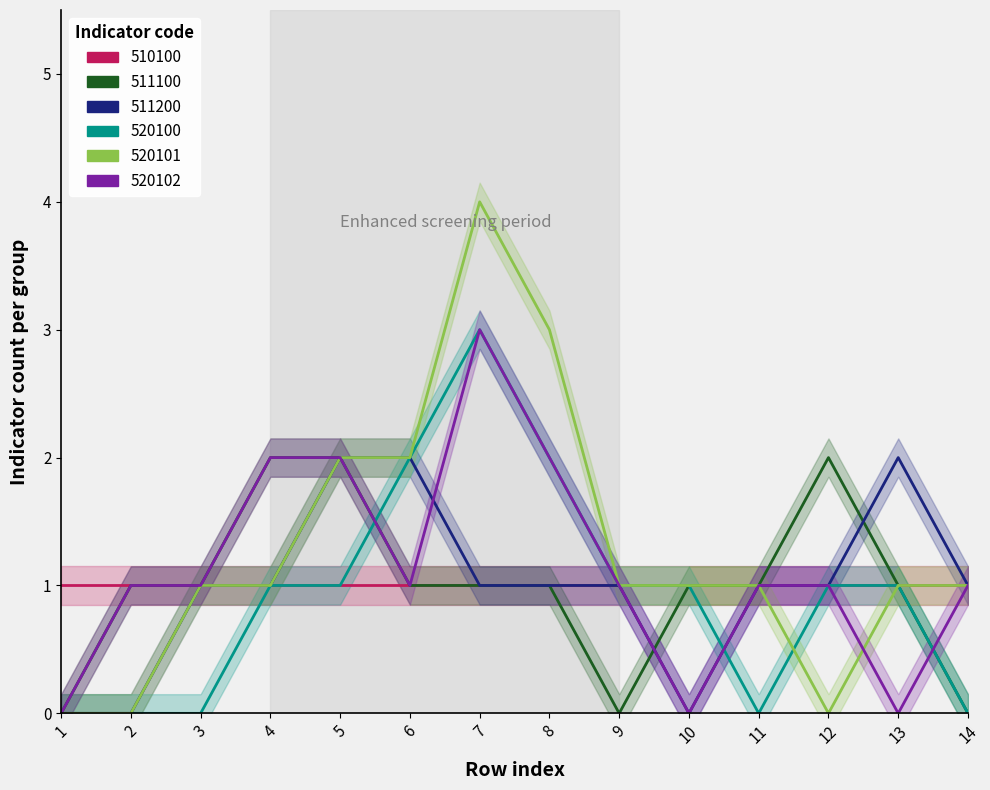

Between which two adjacent categories do 520100 and 520102 first intersect?

5 and 6